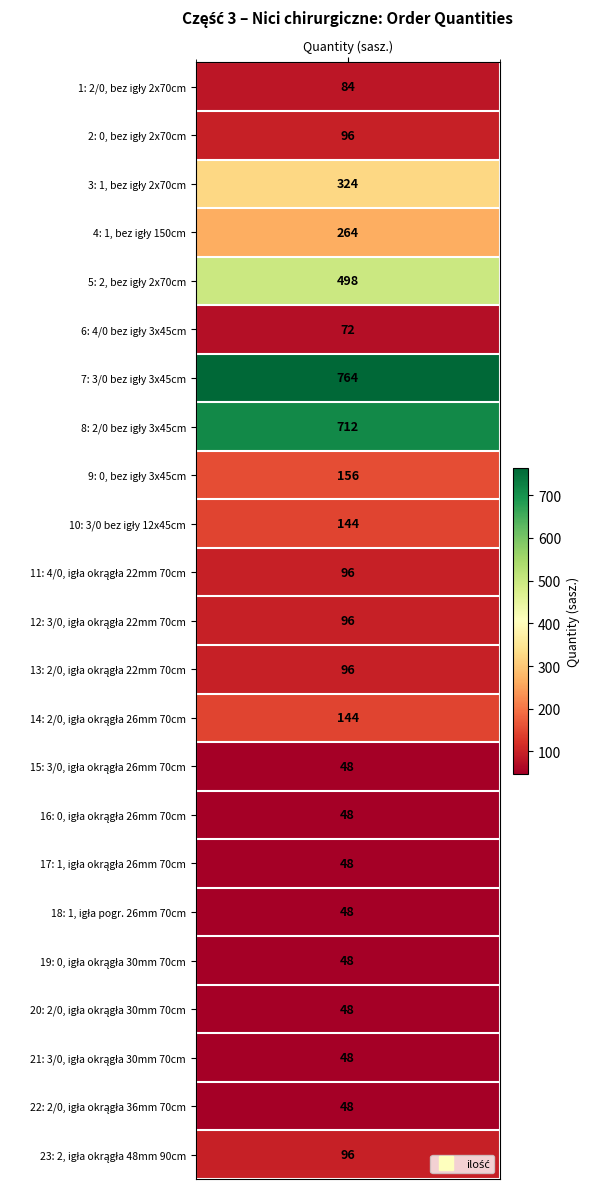

Where is 1 nearest to the value 406?

2